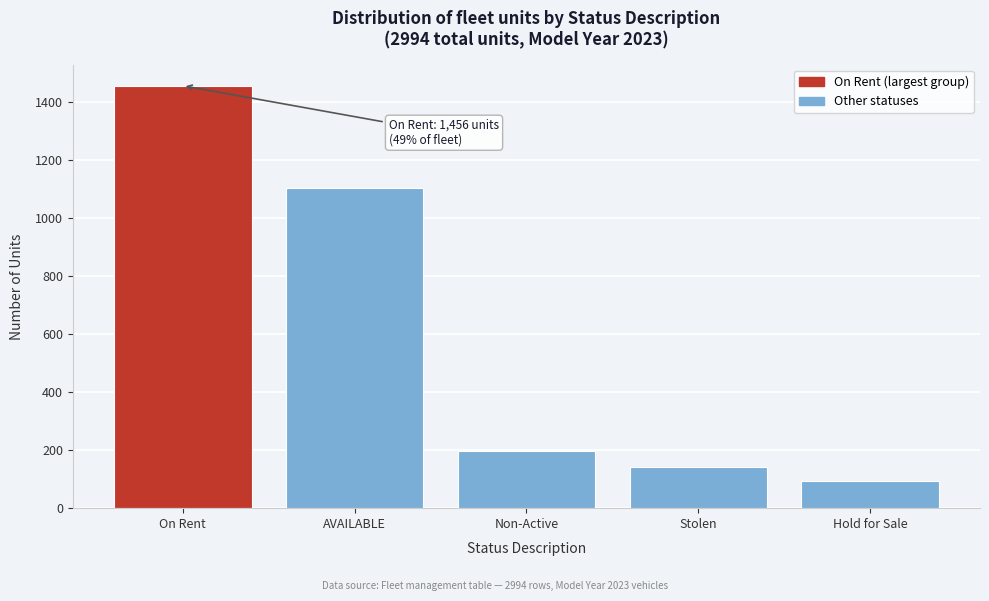

Reading right to left, list all the values displayed in this chart.

Hold for Sale=95	Stolen=143	Non-Active=198	AVAILABLE=1102	On Rent=1456